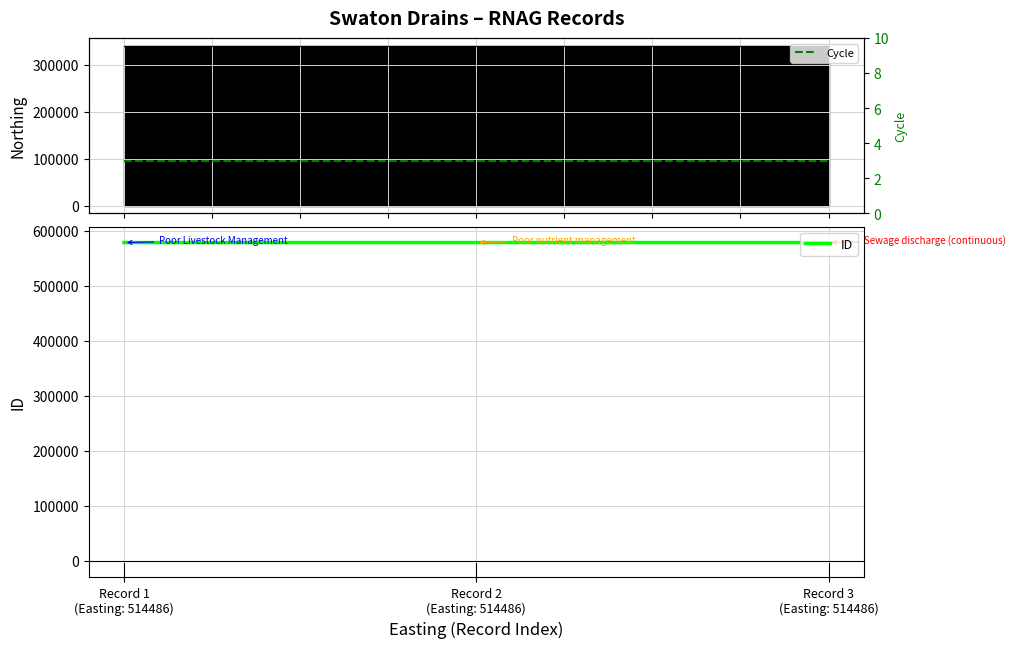

What position from the left is Record 1
(Easting: 514486)?

1